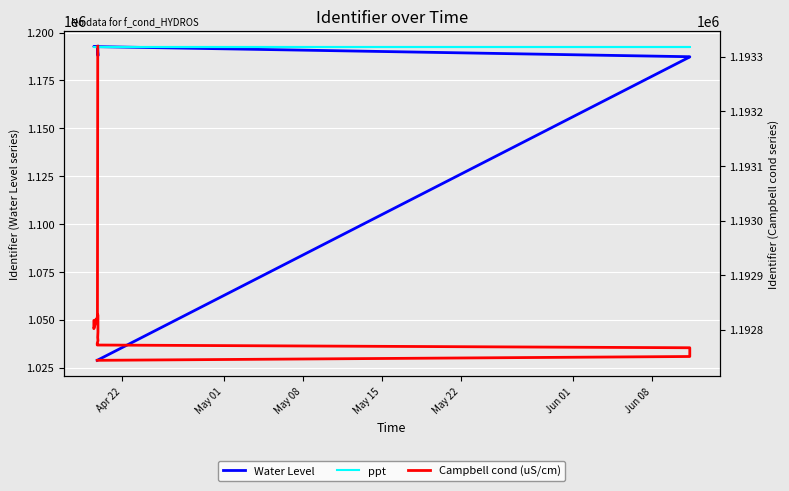

True or false: Water Level and Campbell cond (uS/cm) intersect in this chart.

False